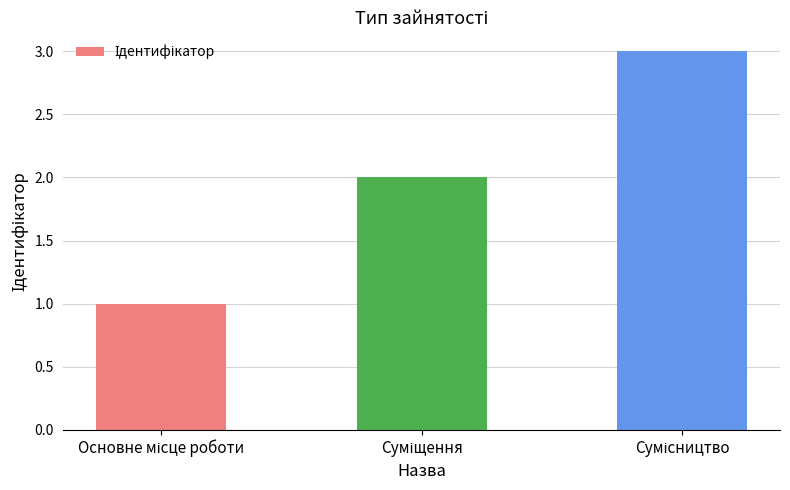

What is the sum of all values?

6